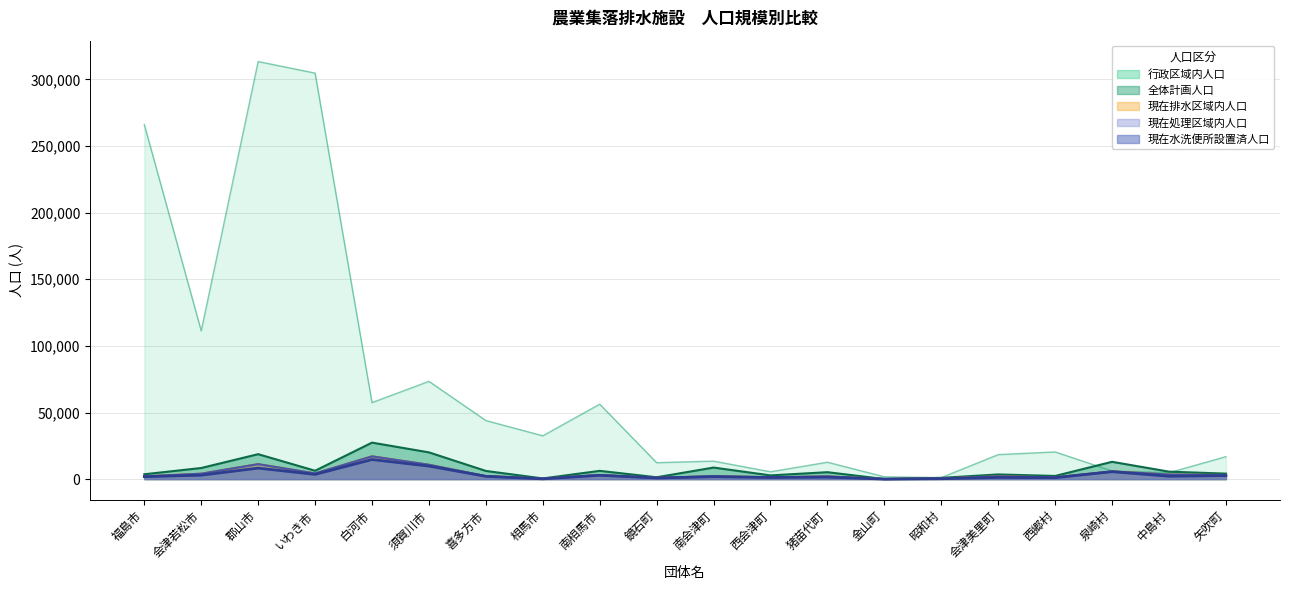

True or false: 現在水洗便所設置済人口 and 全体計画人口 cross at least once.

False